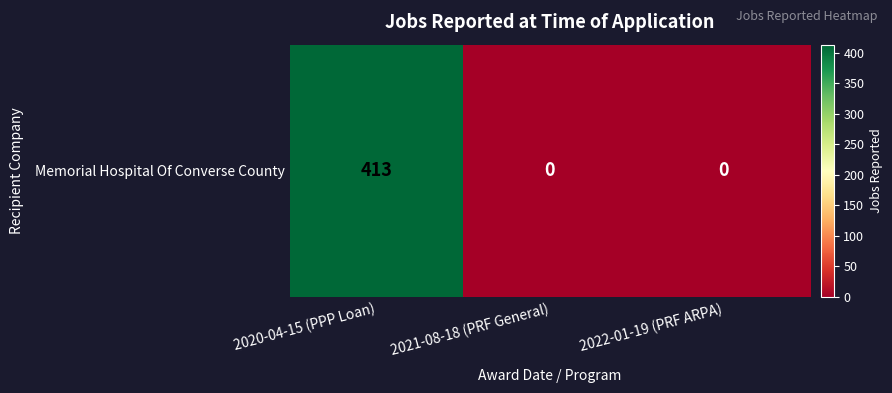

Rank the categories by value from lowest to highest.

2021-08-18 (PRF General), 2022-01-19 (PRF ARPA), 2020-04-15 (PPP Loan)